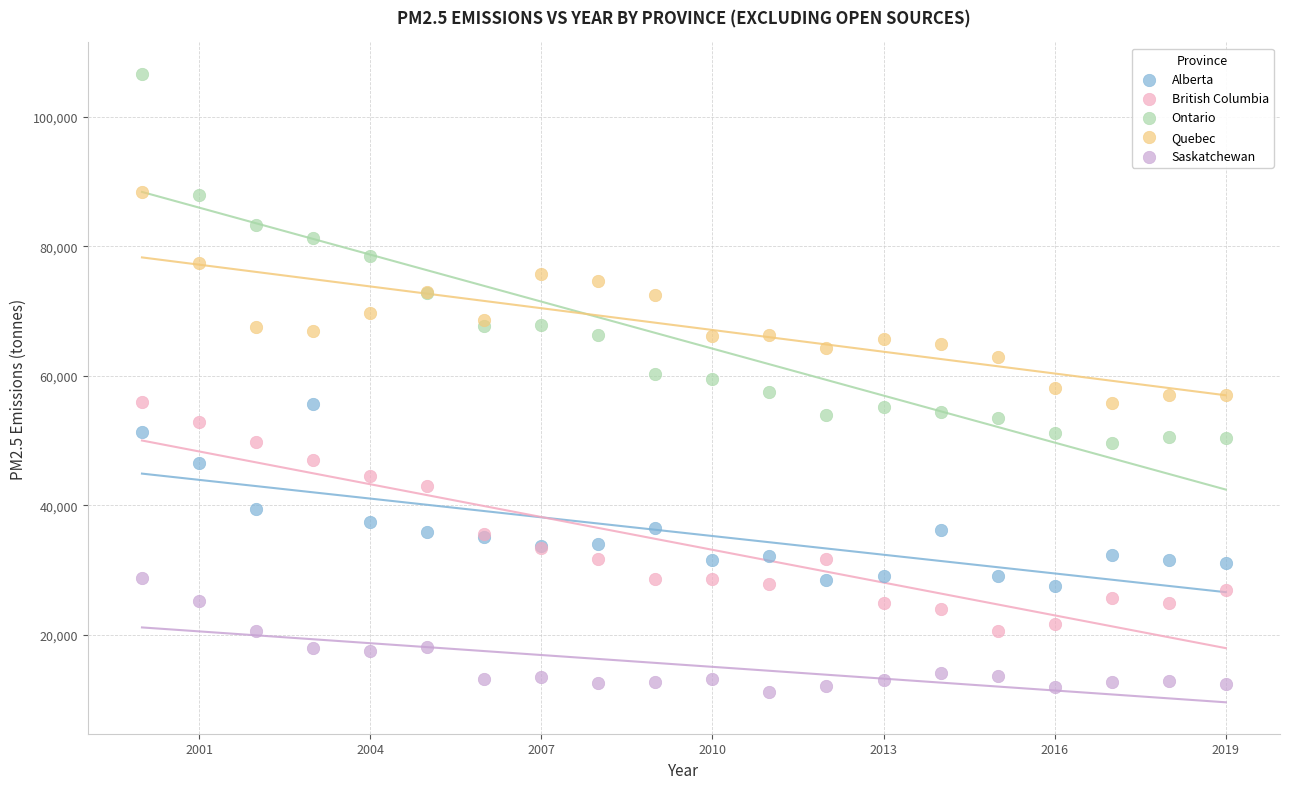

Which series has the largest Y range (max minus min)?

Ontario